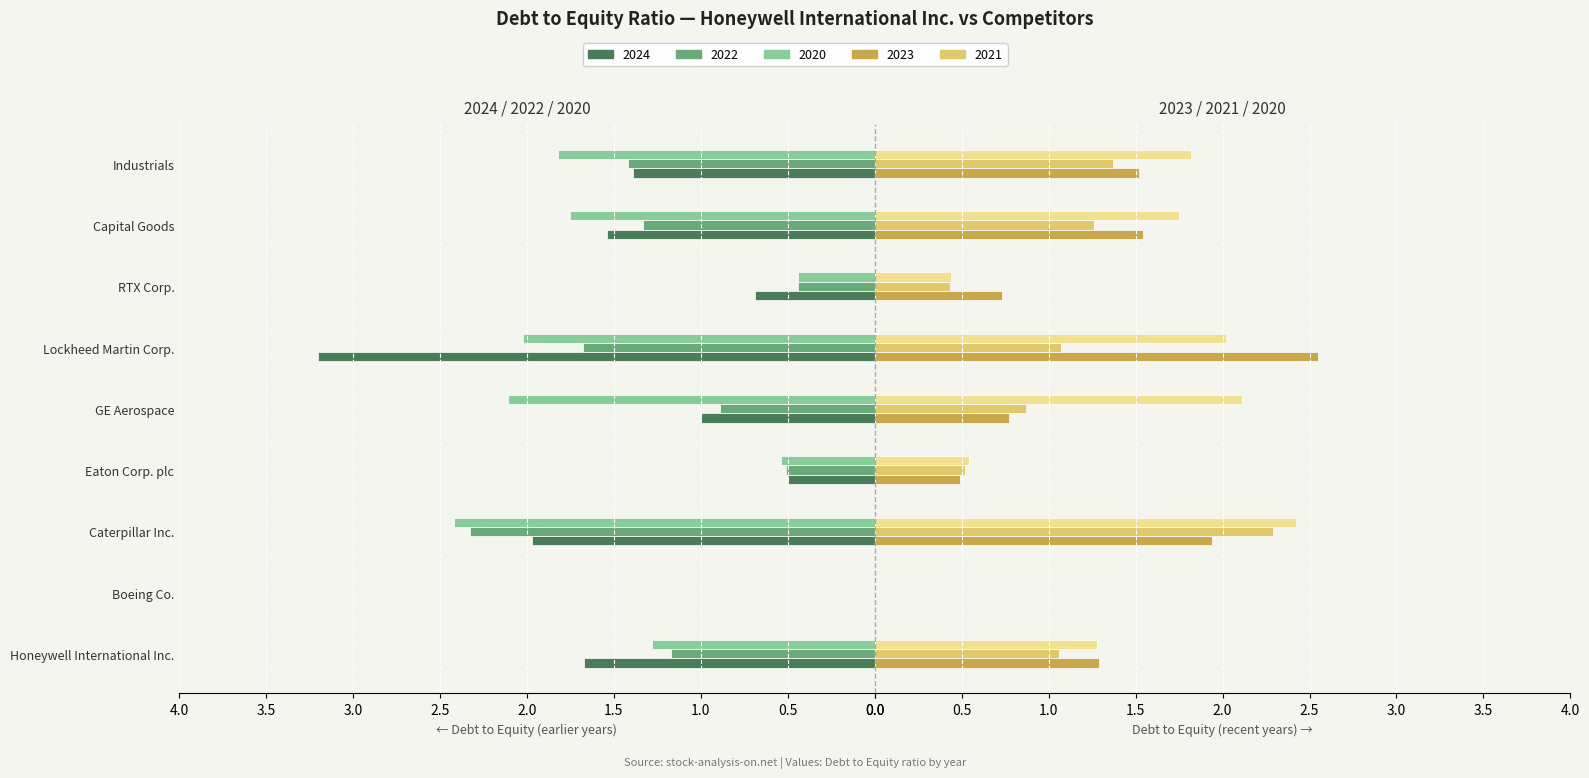

At which label does 2023 reach its minimum?

Boeing Co.